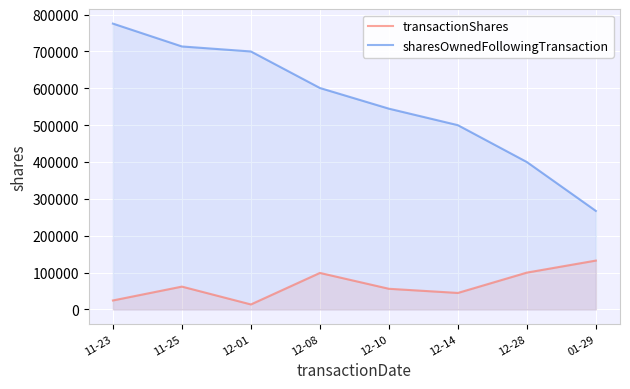

True or false: transactionShares and sharesOwnedFollowingTransaction cross at least once.

False